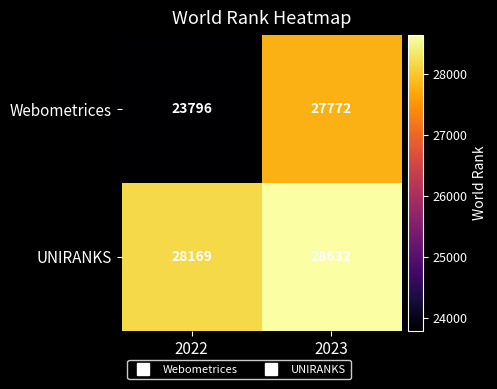

What is the sum of the Webometrices values at 2022 and 2023?

51568